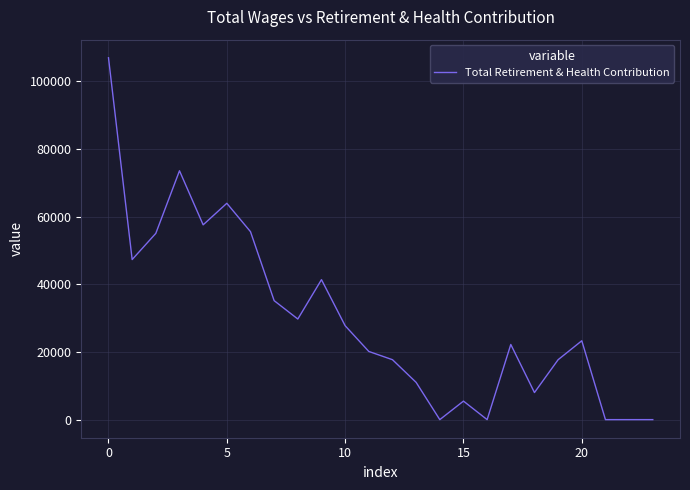

How many categories are shown in the chart?

24